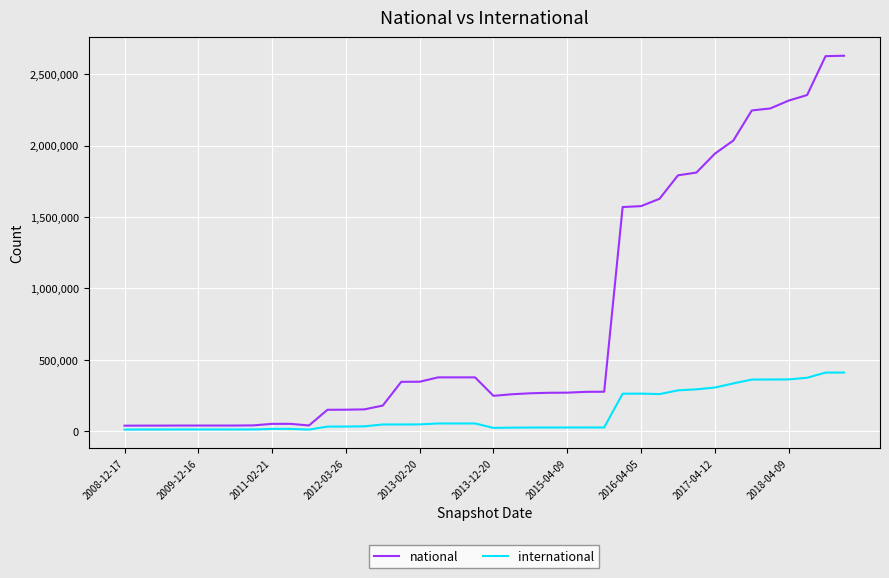

List the series in order of their peak value, highest first.

national, international